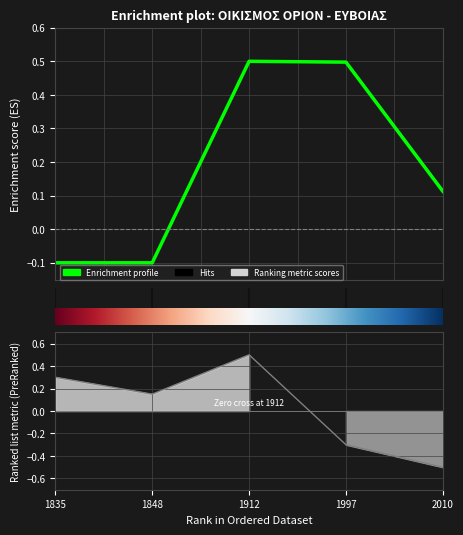

List the labels in order of value, smallest first.

1835, 1848, 2010, 1997, 1912